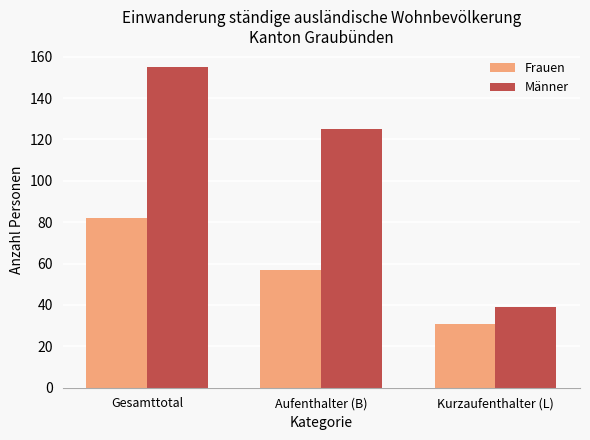

Which series has the largest total across all categories?

Männer